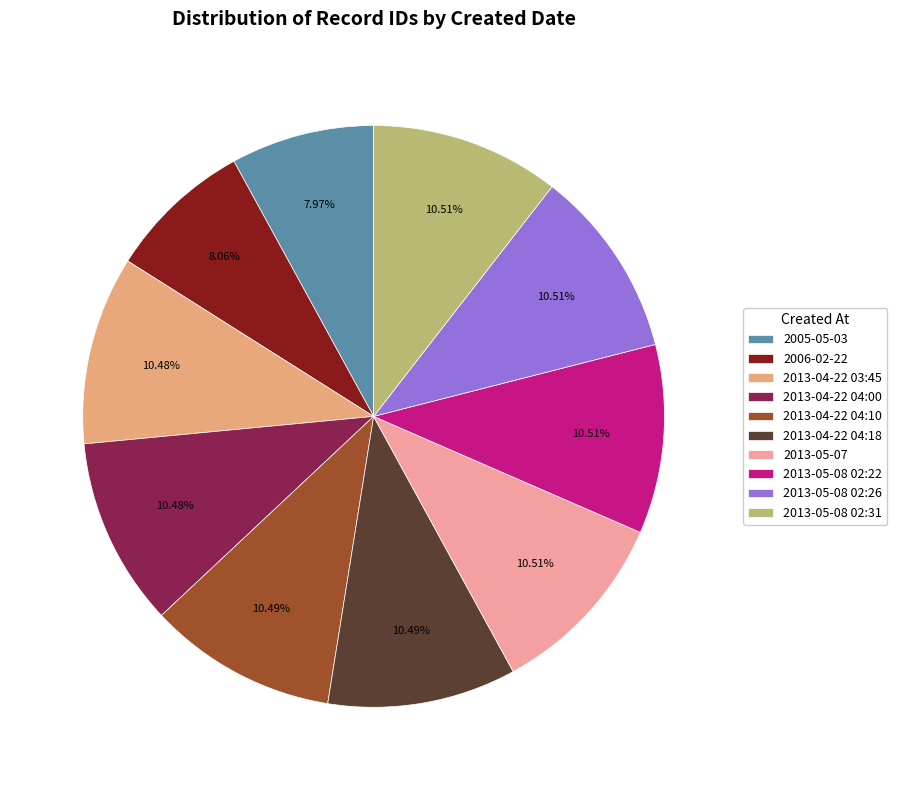

What is the change in value from 2013-04-22 04:00 to 2013-05-07?

+45